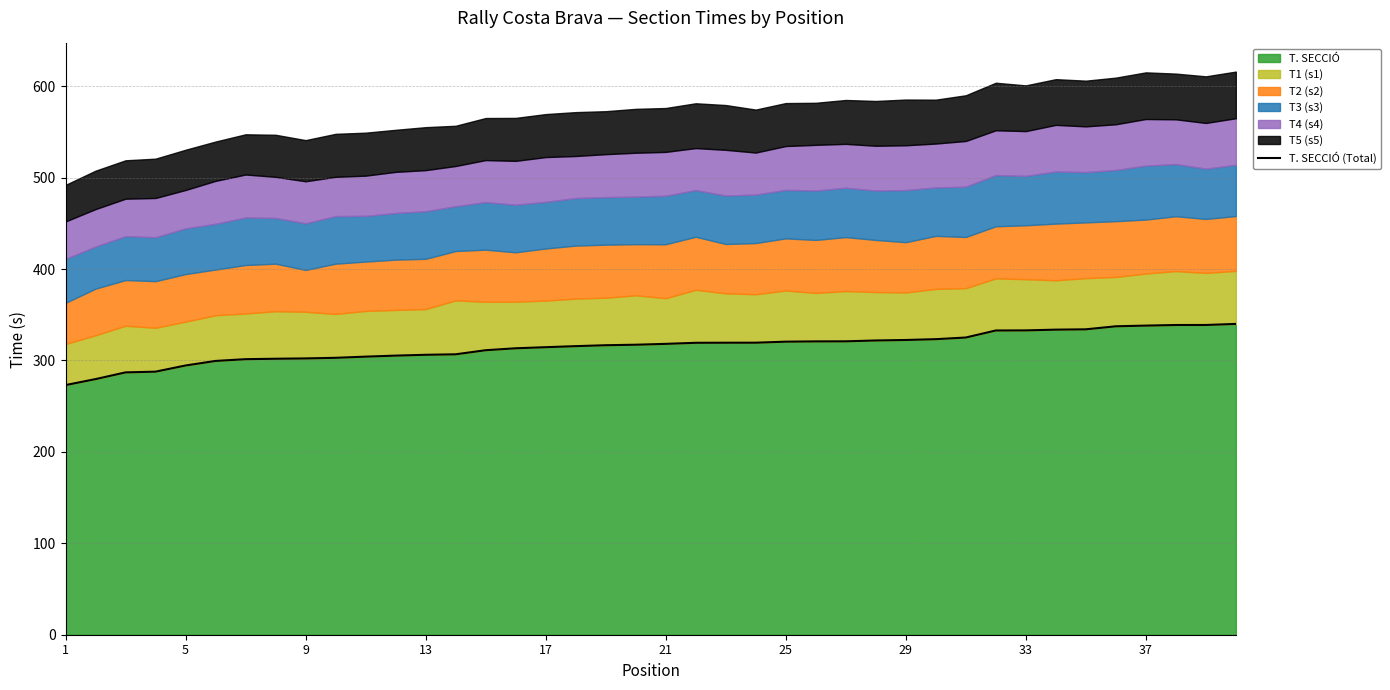

Which category has the lowest value across all series?

1